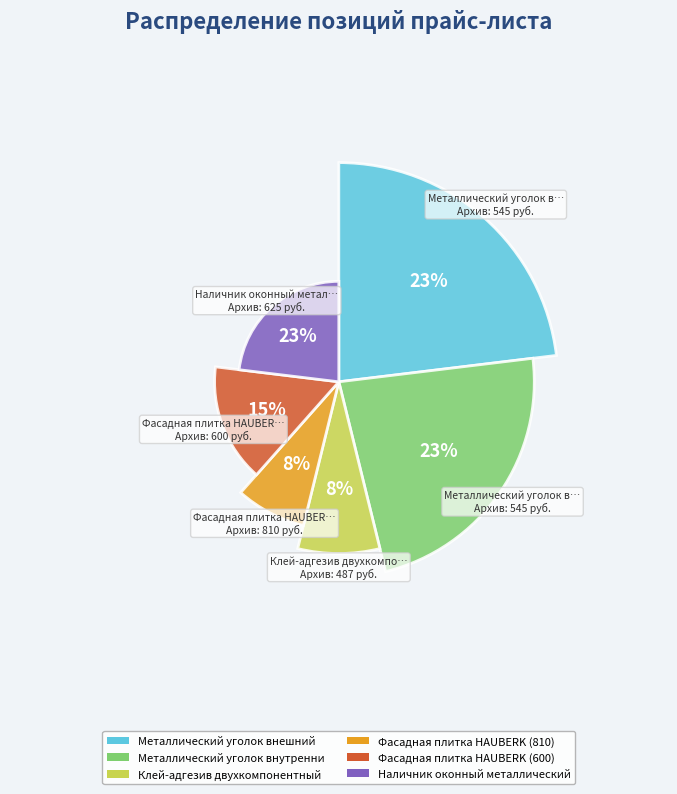

Between Металлический уголок внутренний and Наличник оконный металлический, which is larger?

Металлический уголок внутренний